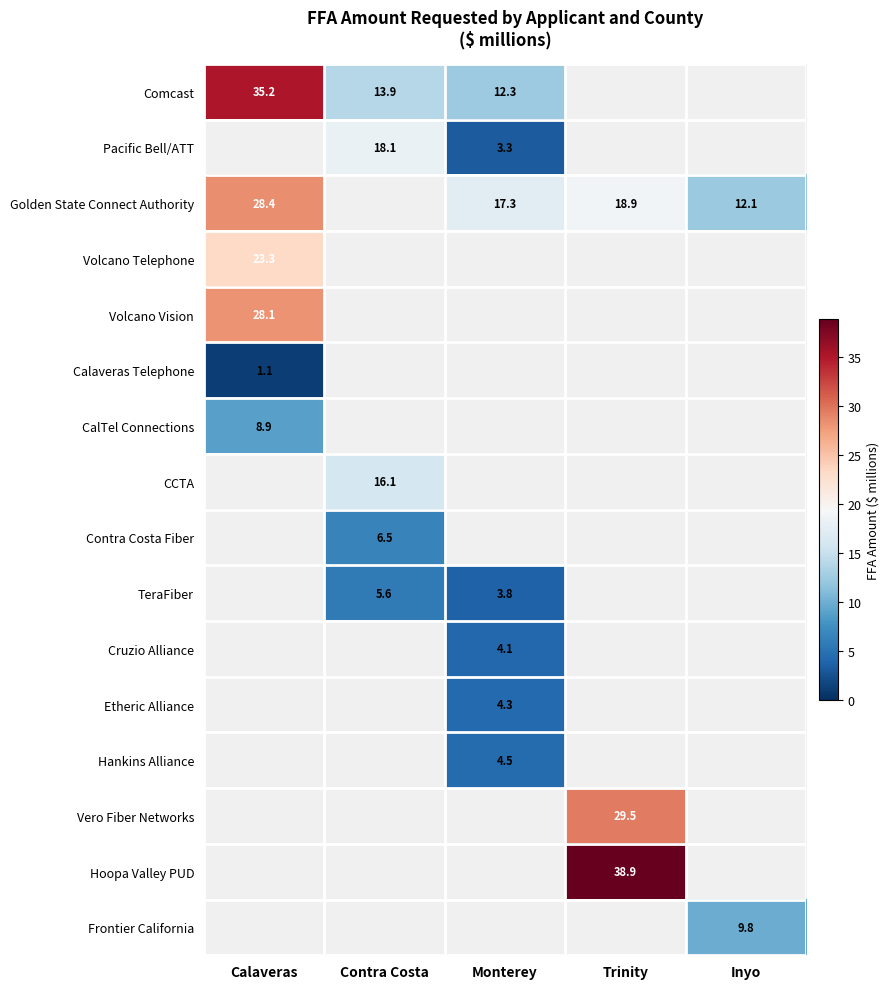

Count the number of data series in this chart.

16